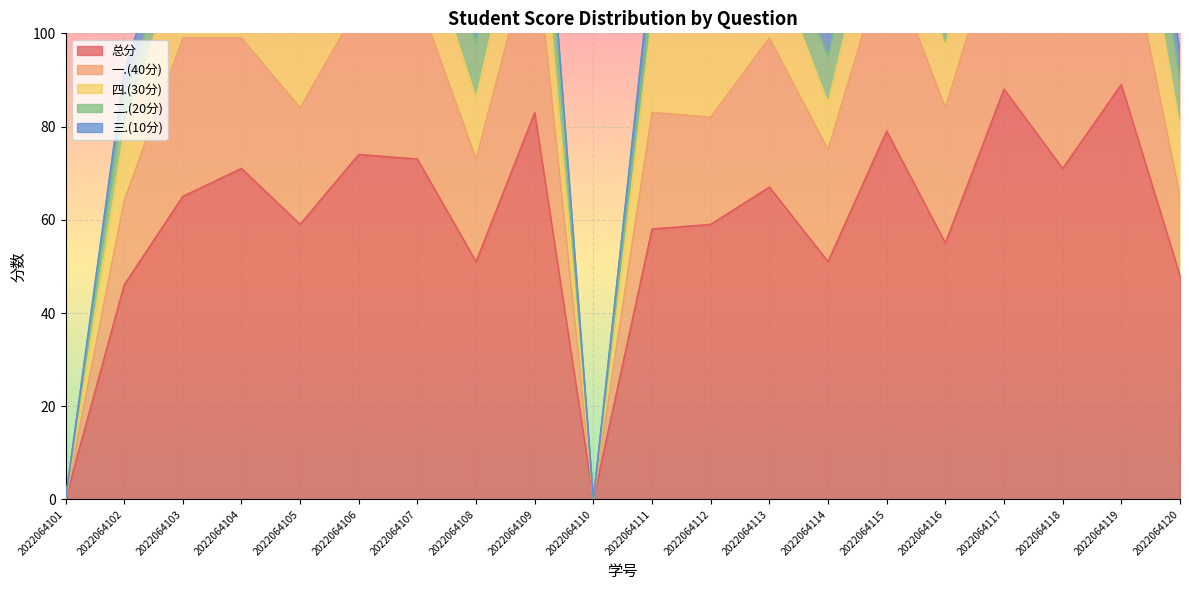

Count the number of data series in this chart.

5